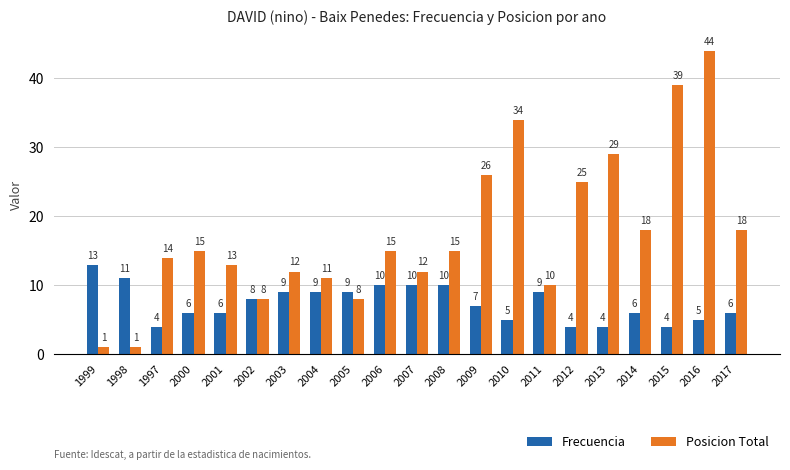

What is the spread (max minus min) of values at 2005?

1